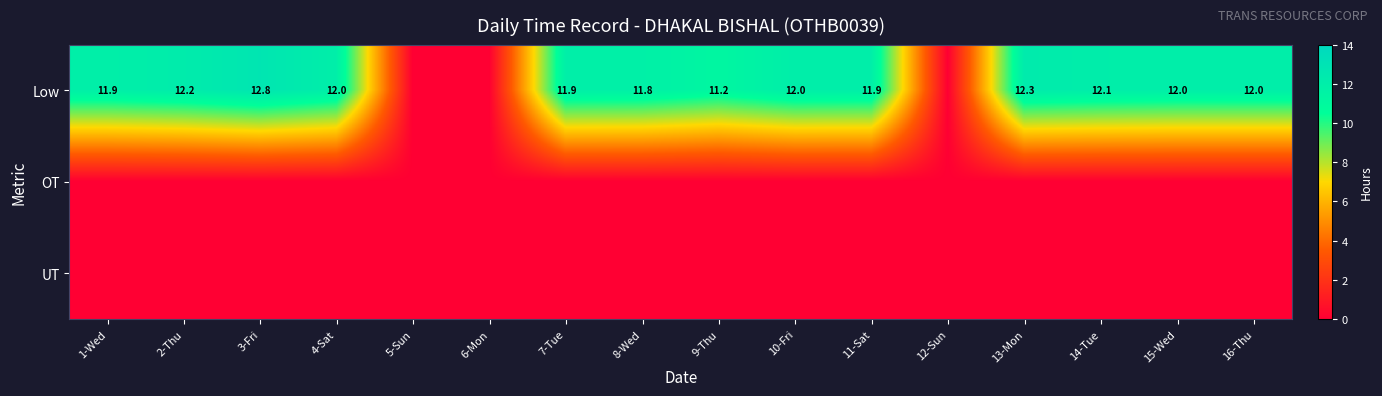

The value of Low at 9-Thu is 16.4. True or false?

False